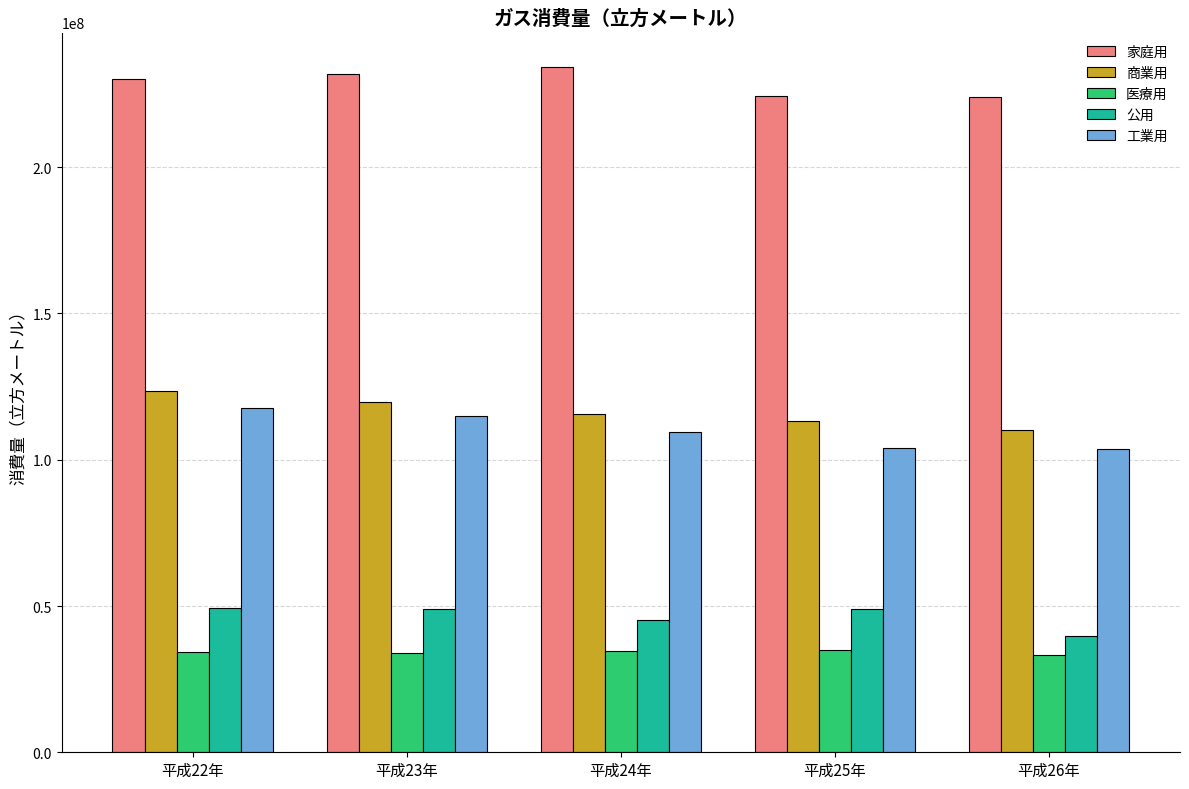

What is the total value across all series at 平成25年?

525497695